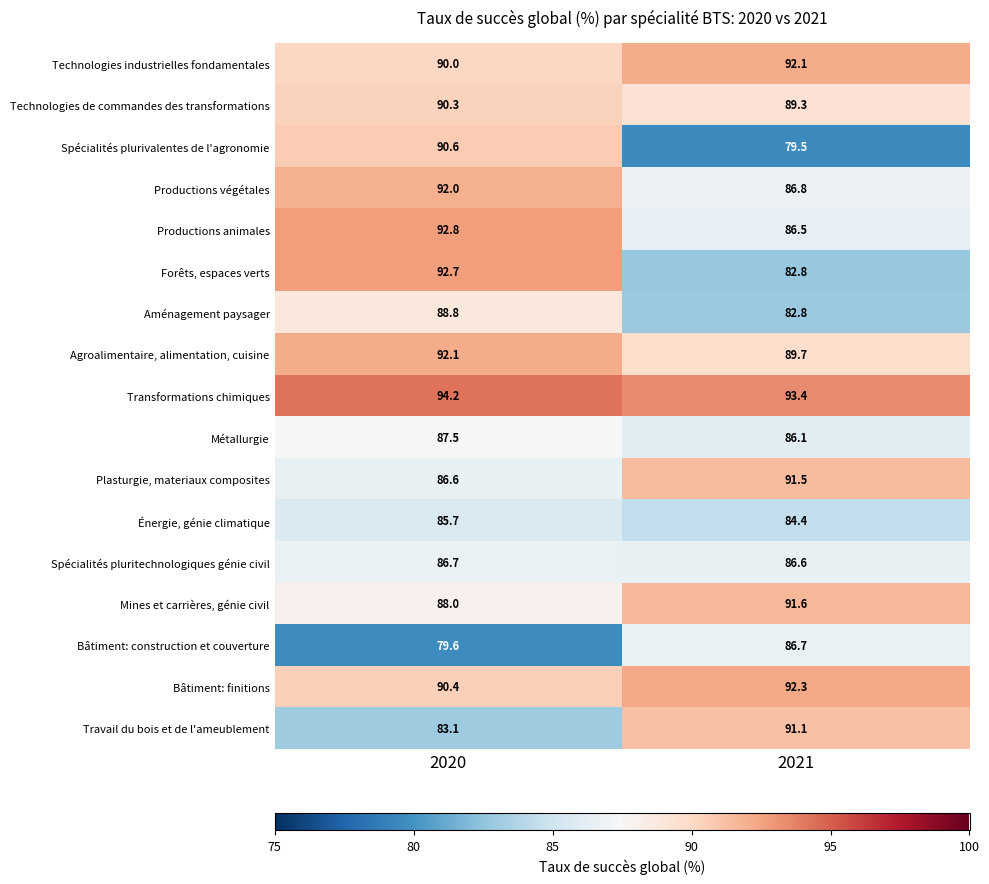

Which category has the highest value across all series?

2020